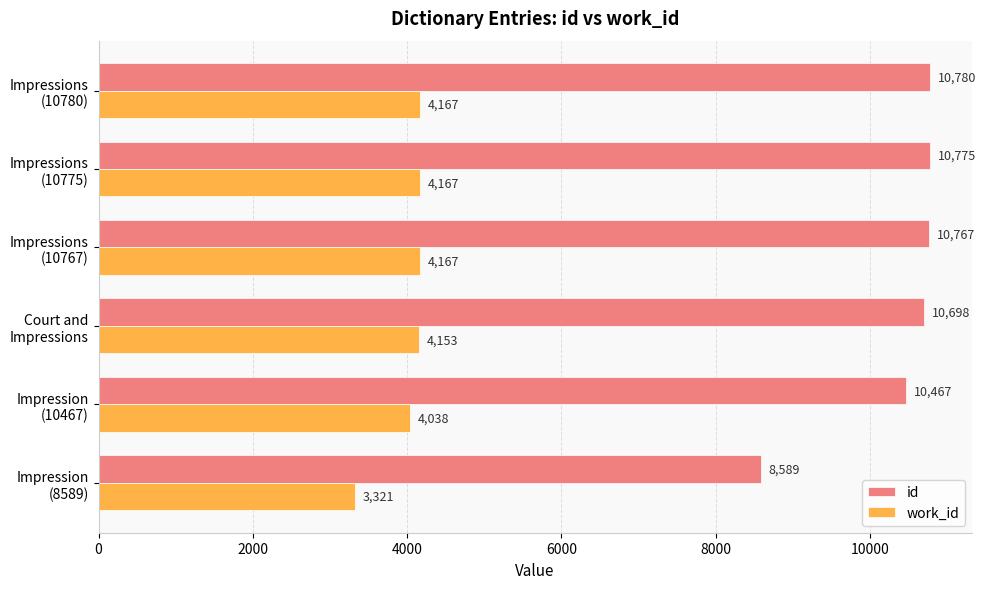

Which series has the widest spread of values?

id